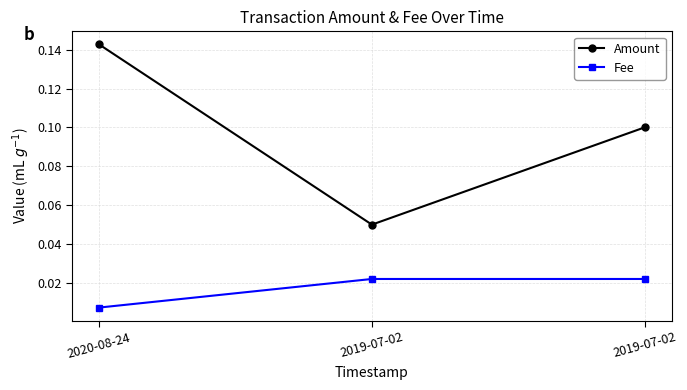

What is the label of the 1st point from the left?

2020-08-24